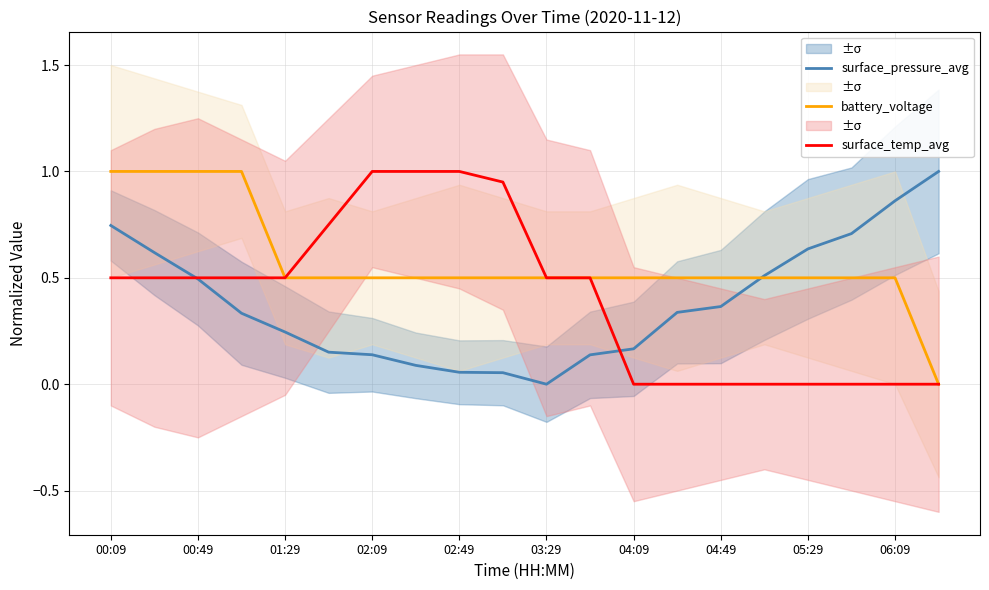

How many series are shown in this chart?

3